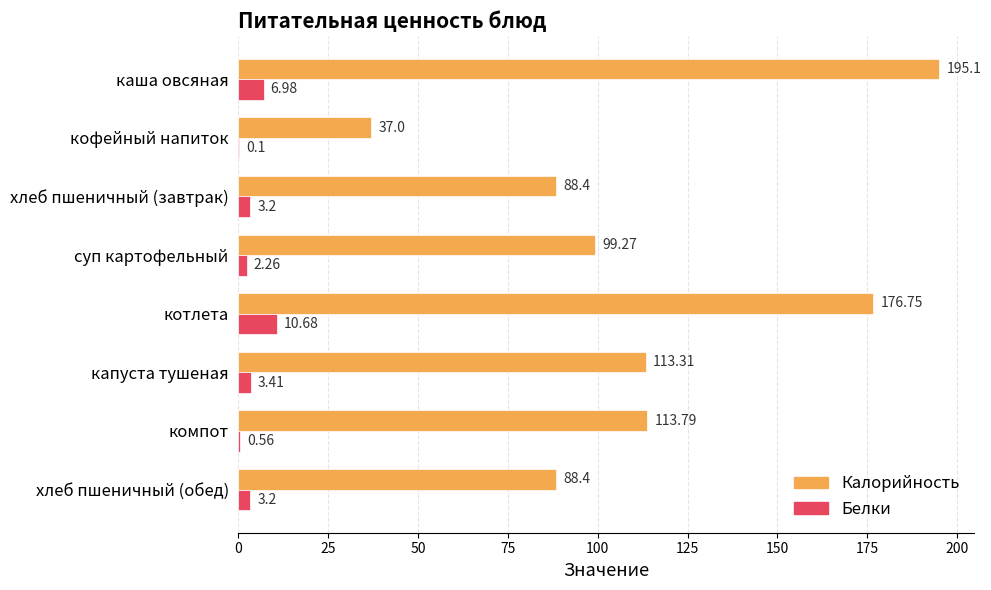

Which series has the largest total across all categories?

Калорийность